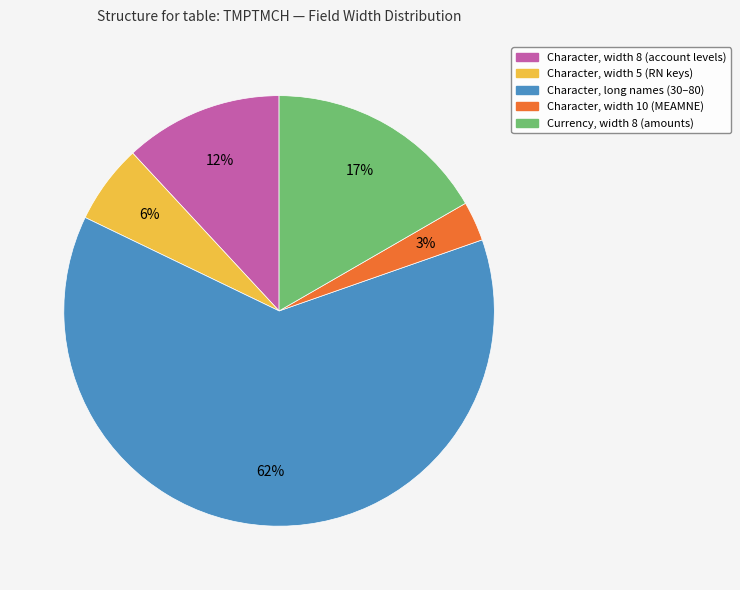

Is there a majority slice in this chart?

Yes